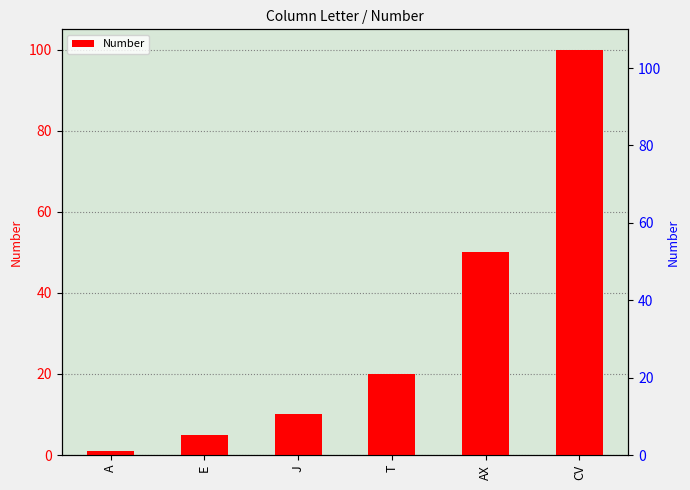

Which label corresponds to the largest value in the chart?

CV